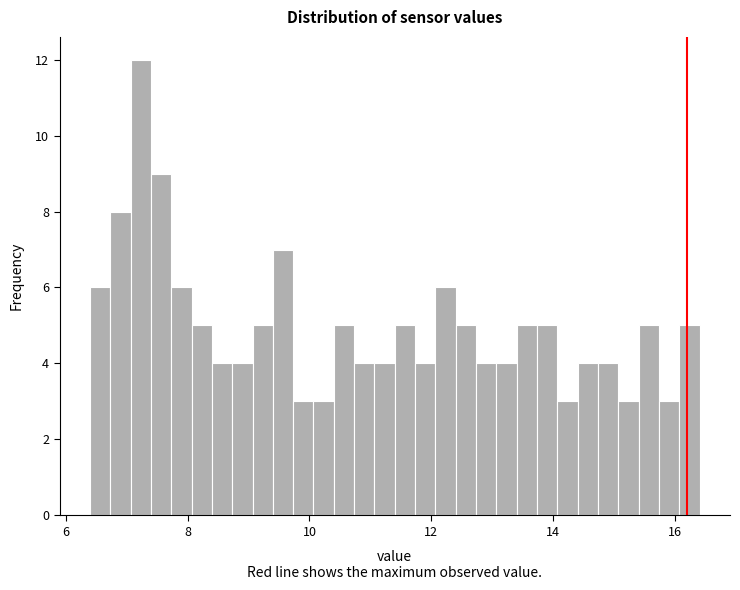

Around what value on the x-axis is the tallest bar? Give the approximate position of its centre, as read against the axis.

7.2